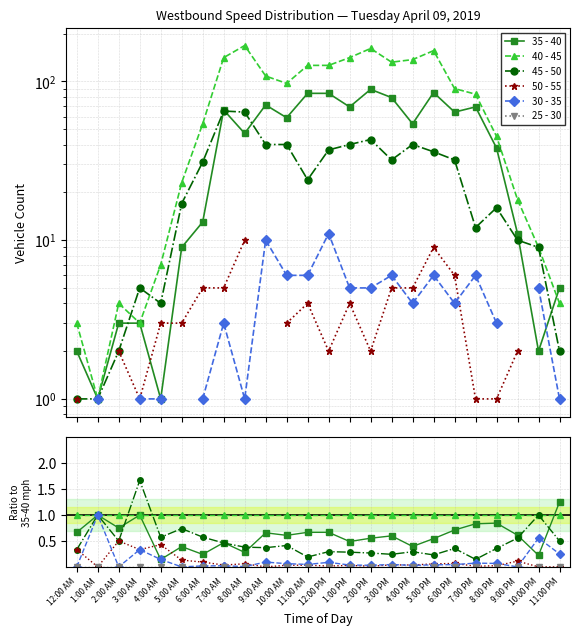

What is the difference between the highest and lowest values at 1:00 AM?

1.0